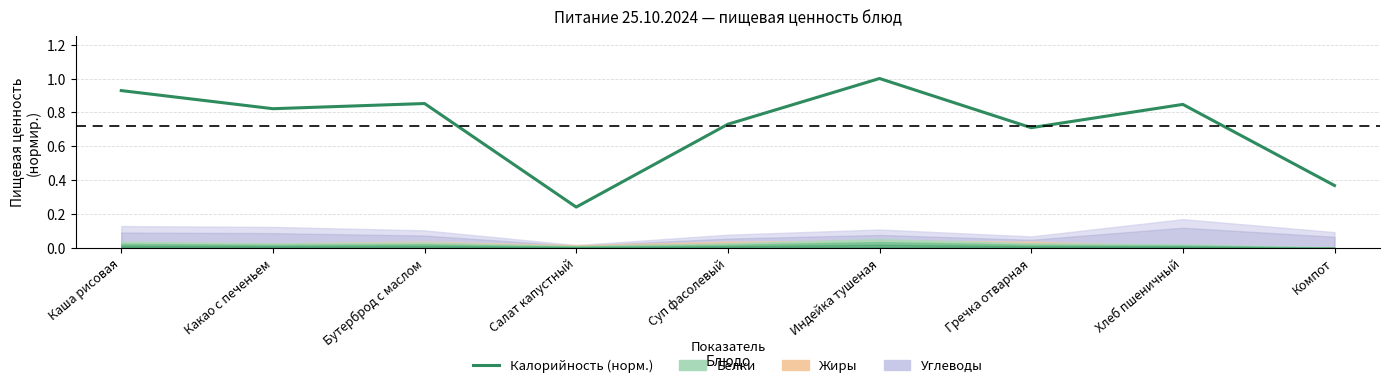

List the labels in order of value, smallest first.

Салат капустный, Компот, Гречка отварная, Суп фасолевый, Какао с печеньем, Хлеб пшеничный, Бутерброд с маслом, Каша рисовая, Индейка тушеная